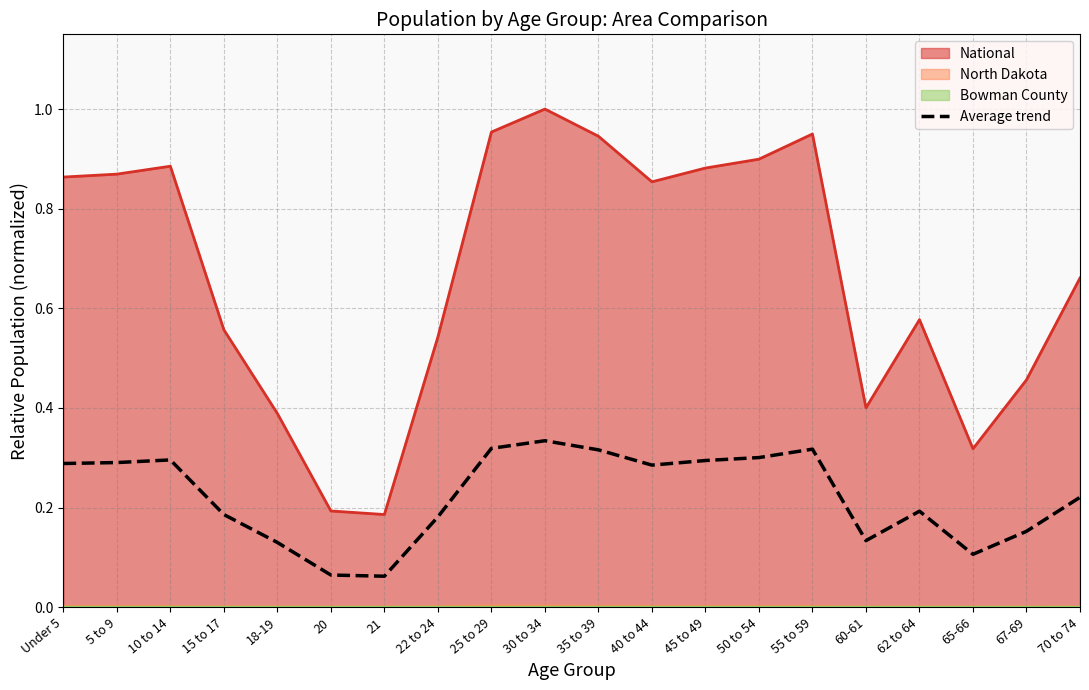

At which category does the chart reach its minimum across all series?

21